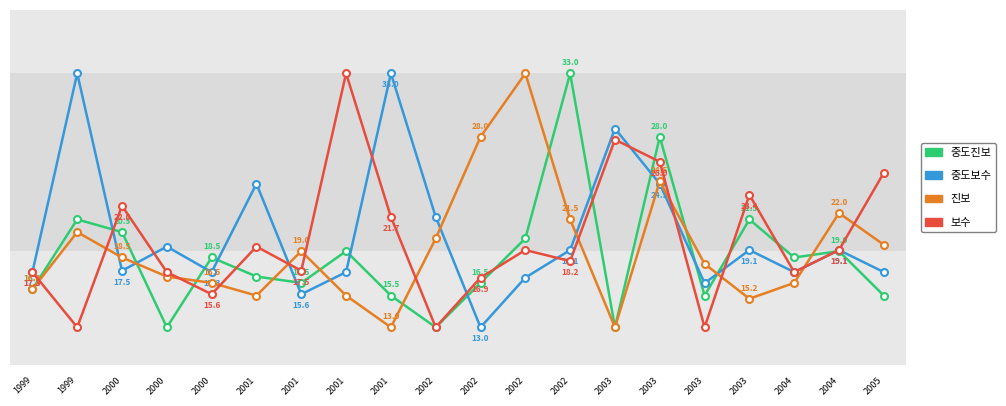

What are all the series names shown in the legend?

중도진보, 중도보수, 진보, 보수